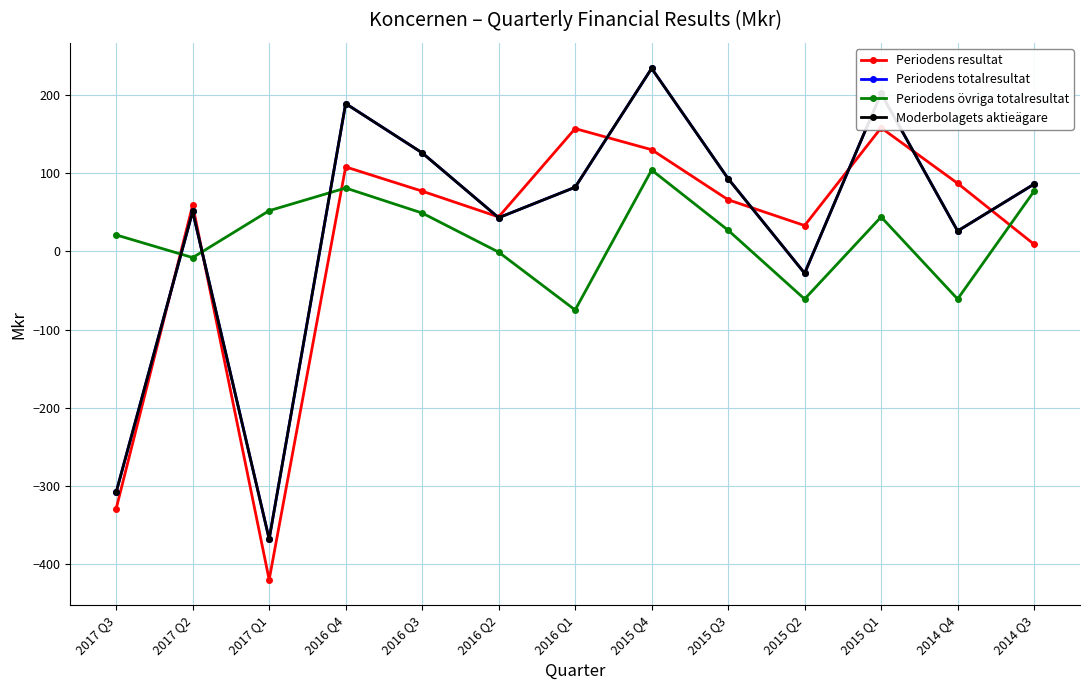

At which category does the chart reach its peak across all series?

2015 Q4